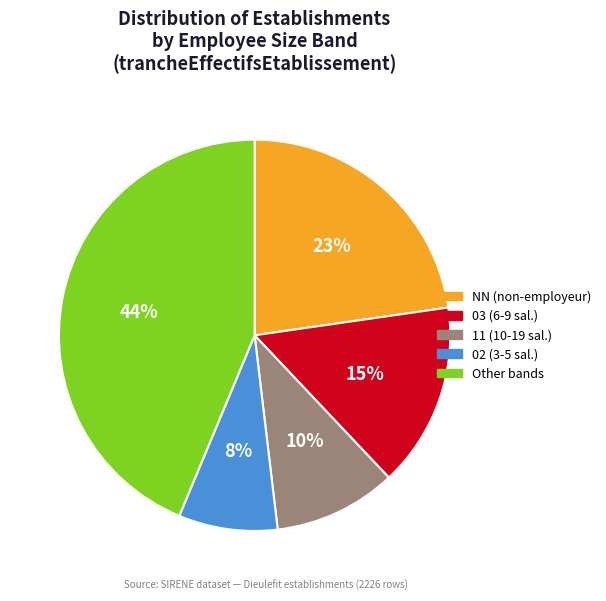

Does NN (non-employeur) represent more than half of the total?

No